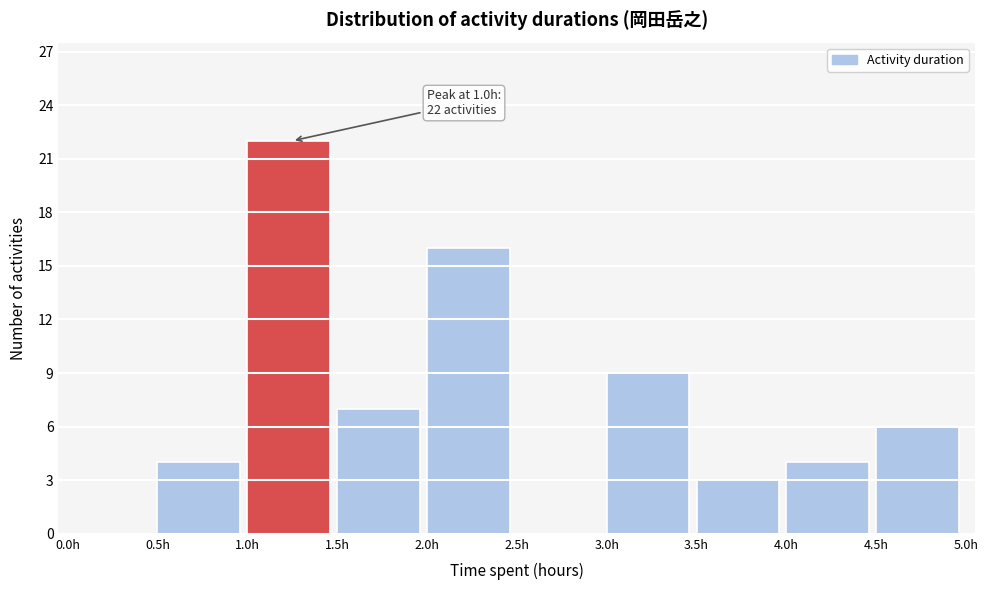

Which range on the x-axis has the tallest bar?

1.0 to 1.5